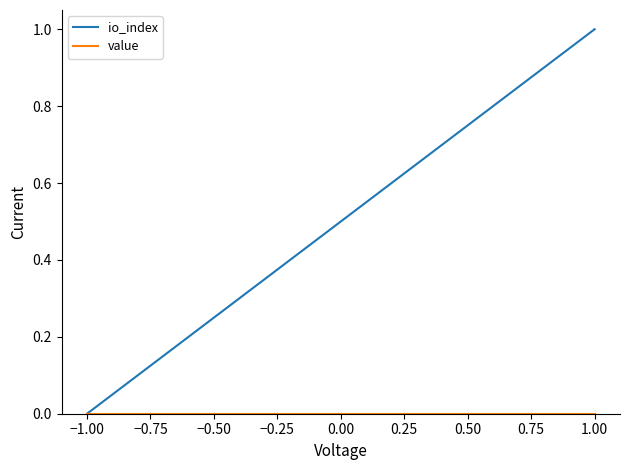

The io_index series shows -0.5 at −1.00. True or false?

False